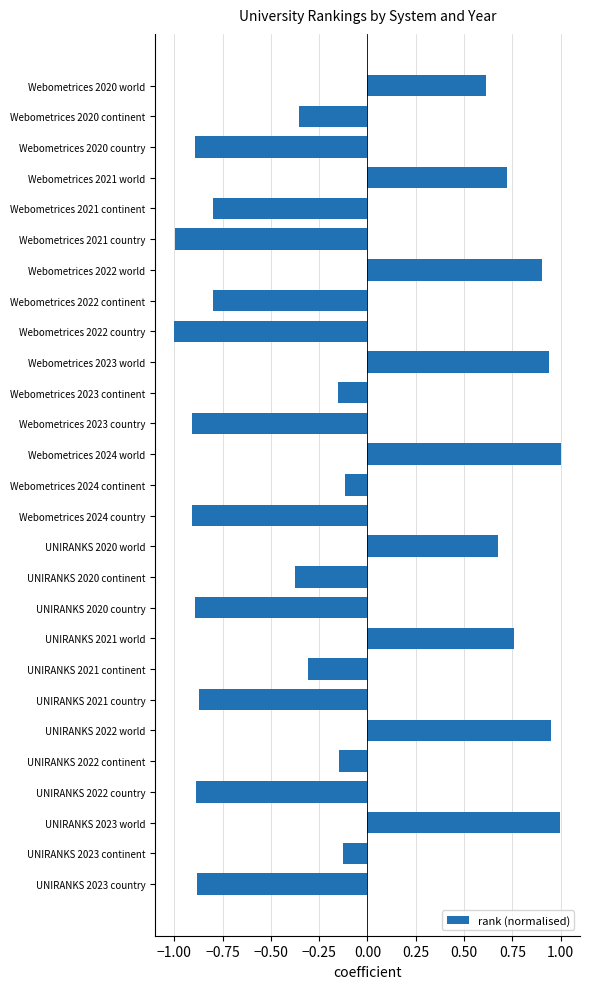

What is the change in value from Webometrices 2023 continent to UNIRANKS 2020 world?

+0.8